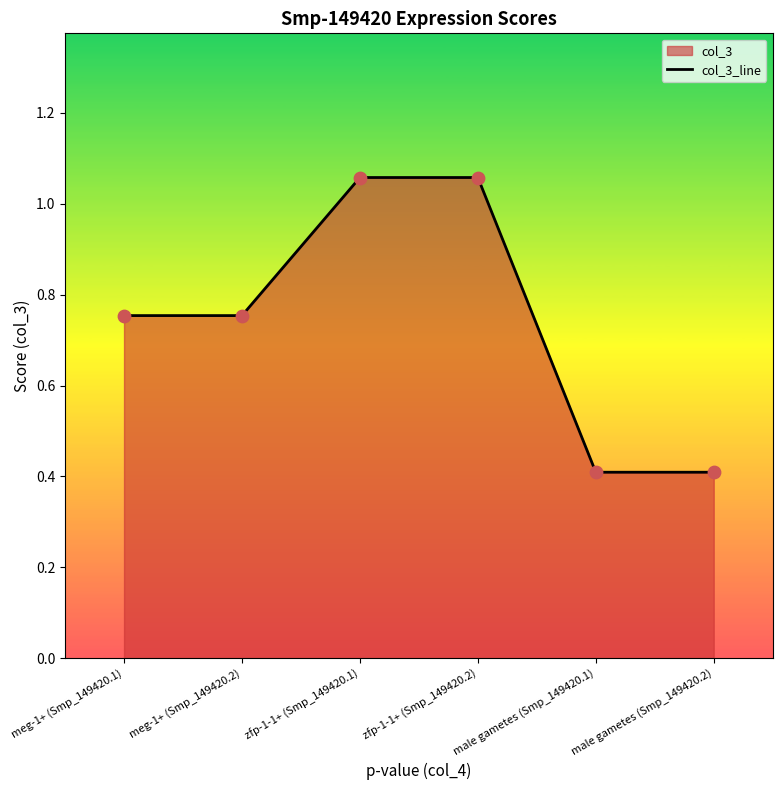

What is the change in value from zfp-1-1+ (Smp_149420.1) to male gametes (Smp_149420.2)?

-0.6